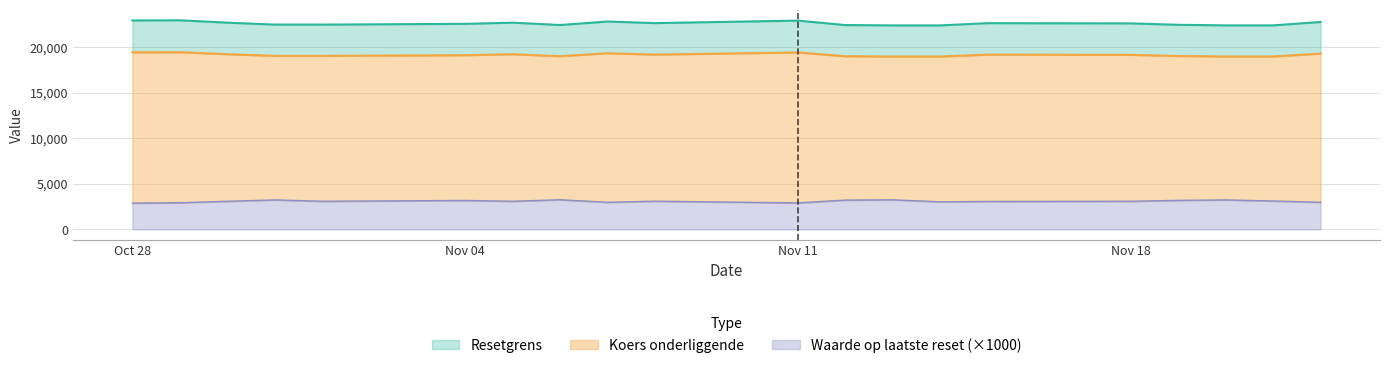

Reading right to left, what are all the values shown in this chart?

Resetgrens: 2024-10-28=22967.0	2024-10-29=22984.1	2024-10-30=22723.7	2024-10-31=22511.5	2024-11-01=22511.5	2024-11-04=22594.5	2024-11-05=22722.4	2024-11-06=22466.4	2024-11-07=22847.8	2024-11-08=22674.3	2024-11-11=22949.3	2024-11-12=22459.7	2024-11-13=22423.7	2024-11-14=22423.7	2024-11-15=22668.8	2024-11-18=22643.2	2024-11-19=22491.2	2024-11-20=22425.6	2024-11-21=22425.6	2024-11-22=22800.7
Koers onderliggende: 2024-10-28=19463.6	2024-10-29=19478.1	2024-10-30=19257.3	2024-10-31=19077.5	2024-11-01=19077.5	2024-11-04=19147.8	2024-11-05=19256.3	2024-11-06=19039.3	2024-11-07=19362.5	2024-11-08=19215.5	2024-11-11=19448.6	2024-11-12=19033.6	2024-11-13=19003.1	2024-11-14=19003.1	2024-11-15=19210.8	2024-11-18=19189.2	2024-11-19=19060.3	2024-11-20=19004.8	2024-11-21=19004.8	2024-11-22=19322.6
Waarde op laatste reset: 2024-10-28=2.9	2024-10-29=2.9	2024-10-30=3.1	2024-10-31=3.2	2024-11-01=3.1	2024-11-04=3.2	2024-11-05=3.1	2024-11-06=3.3	2024-11-07=3.0	2024-11-08=3.1	2024-11-11=2.9	2024-11-12=3.2	2024-11-13=3.2	2024-11-14=3.0	2024-11-15=3.1	2024-11-18=3.1	2024-11-19=3.2	2024-11-20=3.2	2024-11-21=3.1	2024-11-22=3.0